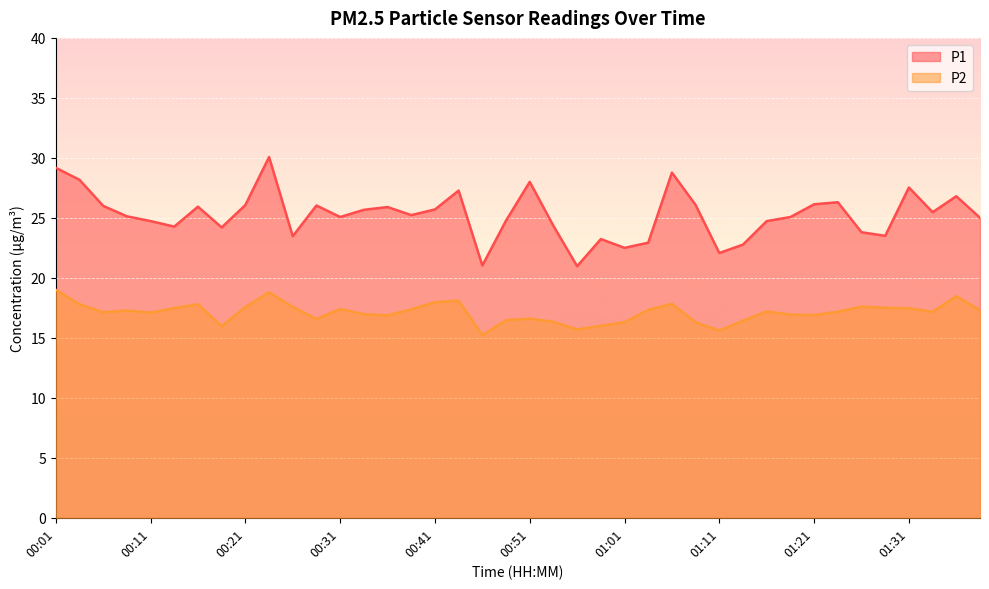

Reading left to right, extract all data points from this chart.

P1: 29.2	28.2	26.0	25.1	24.7	24.3	25.9	24.2	26.1	30.1	23.5	26.0	25.1	25.7	25.9	25.2	25.7	27.3	21.0	24.8	28.0	24.3	21.0	23.2	22.5	22.9	28.8	26.1	22.1	22.8	24.7	25.1	26.1	26.3	23.8	23.5	27.5	25.5	26.8	25.0
P2: 19.0	17.8	17.1	17.3	17.1	17.5	17.8	16.0	17.6	18.8	17.6	16.6	17.4	17.0	16.9	17.4	18.0	18.1	15.2	16.5	16.6	16.3	15.7	16.0	16.3	17.3	17.8	16.3	15.6	16.4	17.2	16.9	16.9	17.2	17.6	17.5	17.5	17.2	18.5	17.3